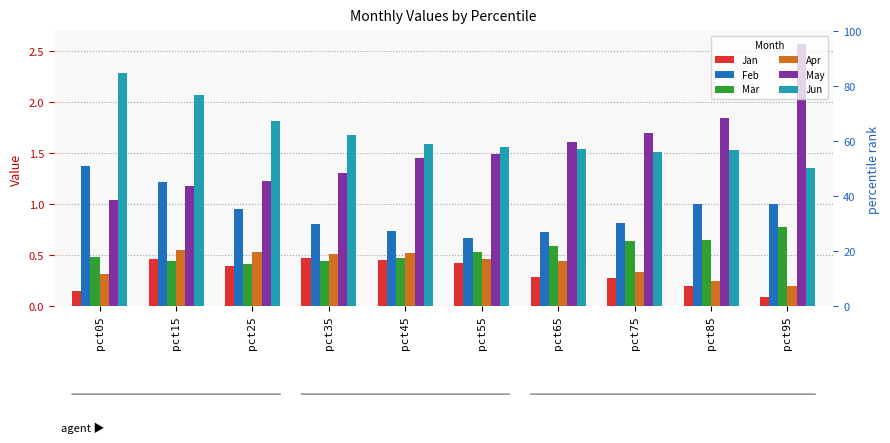

What is the sum of the Feb values at pct95 and pct85?

2.0